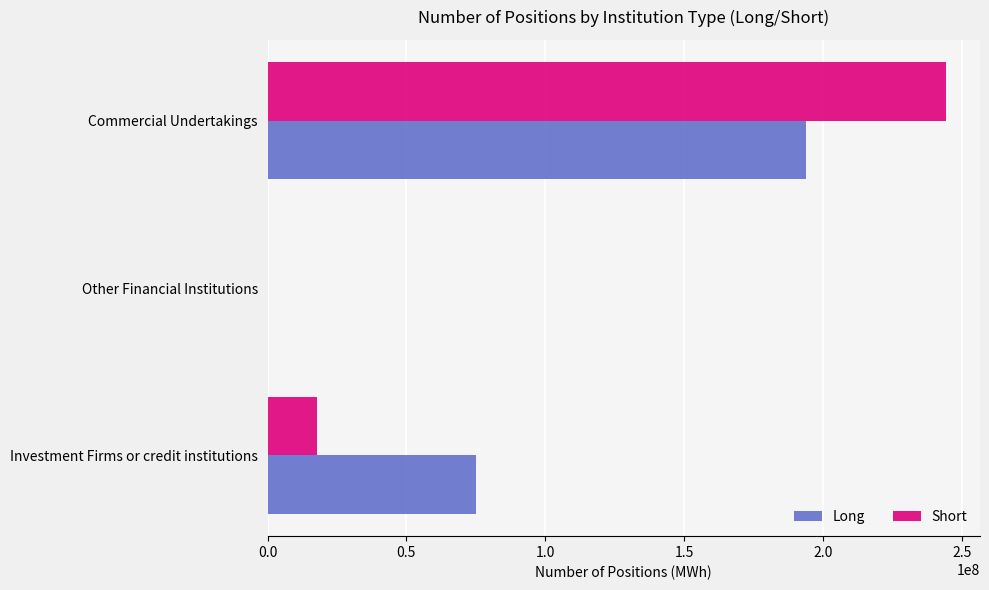

What are all the series names shown in the legend?

Long, Short